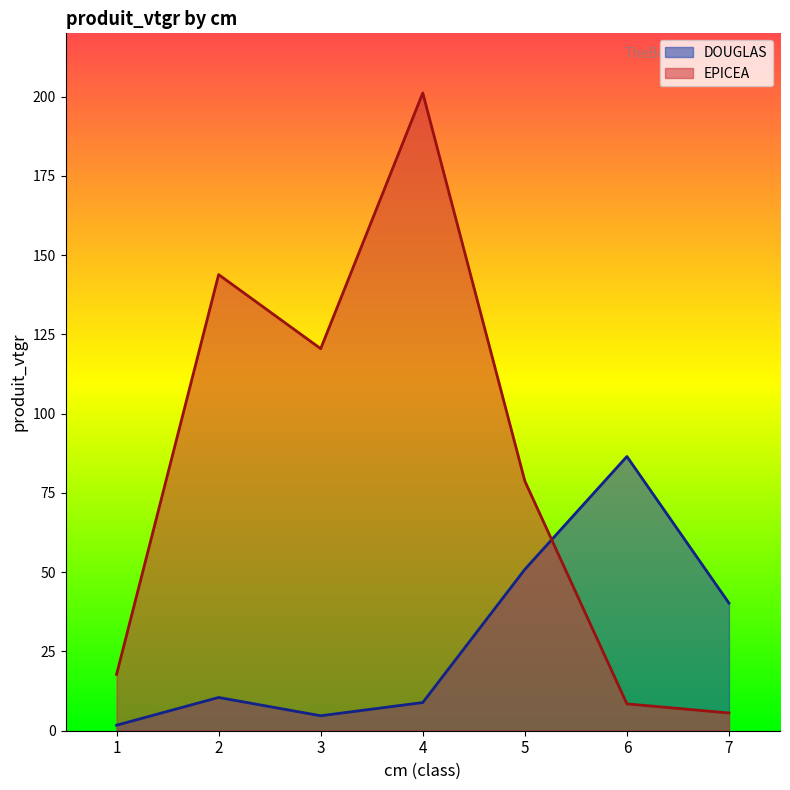

At which label is EPICEA closest to 103?

3